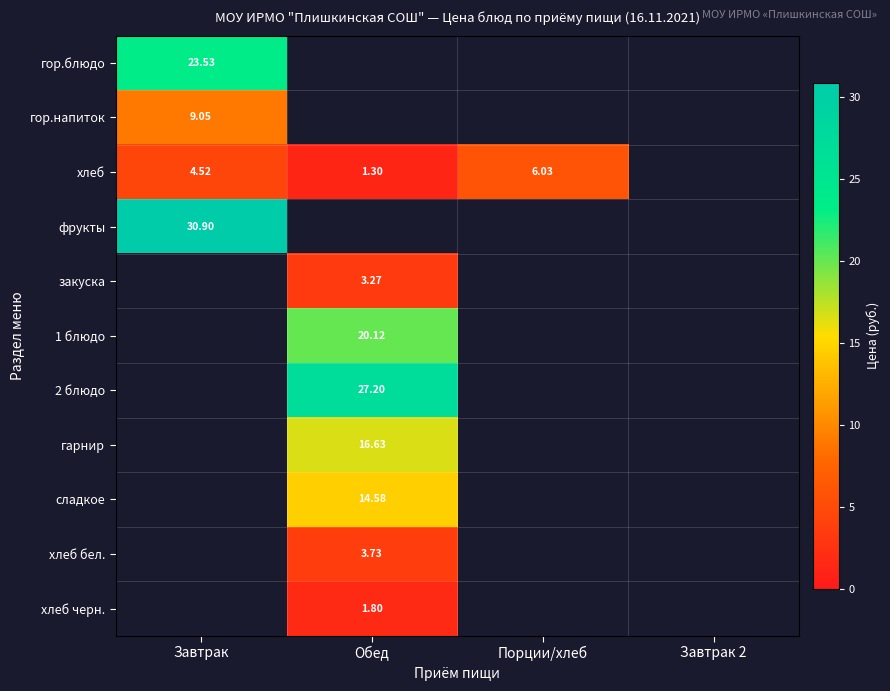

Is the value of фрукты at Завтрак 2 greater than the value of хлеб черн. at Завтрак 2?

No